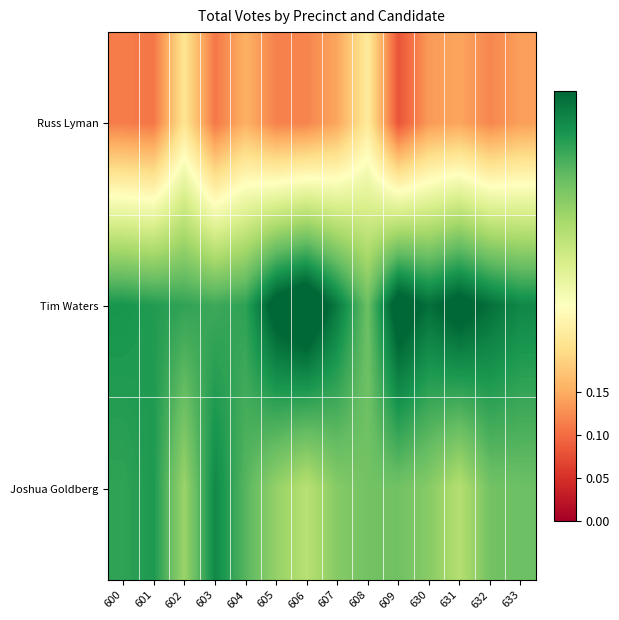

What is the difference between the highest and lowest values at 602?

0.2